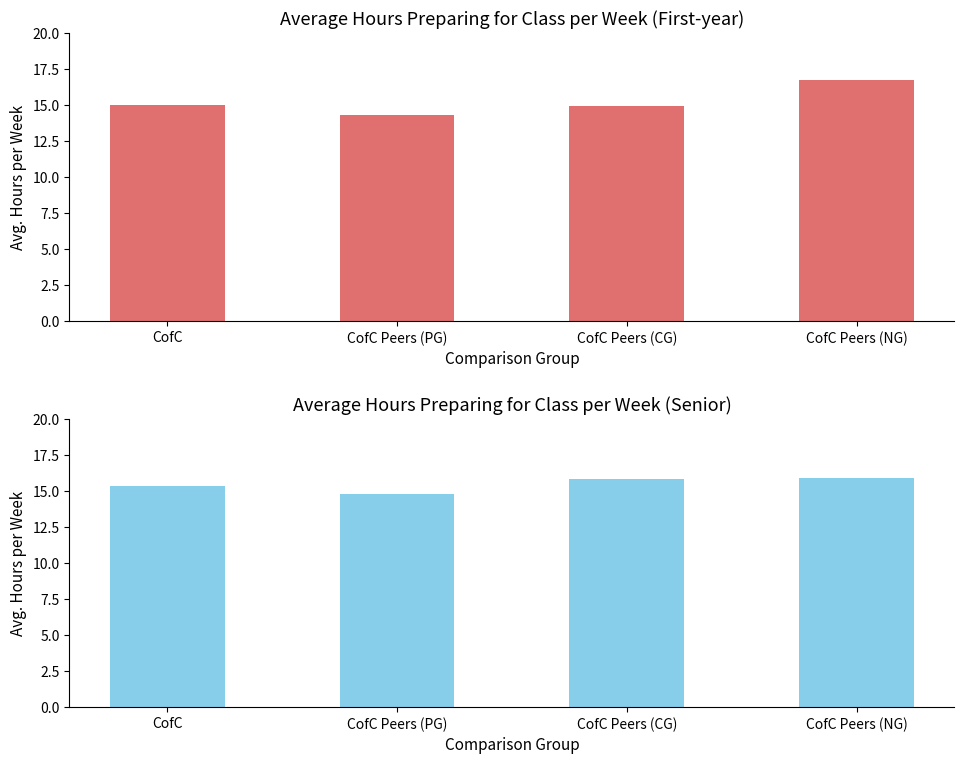

What is the minimum value shown in the chart?

14.3